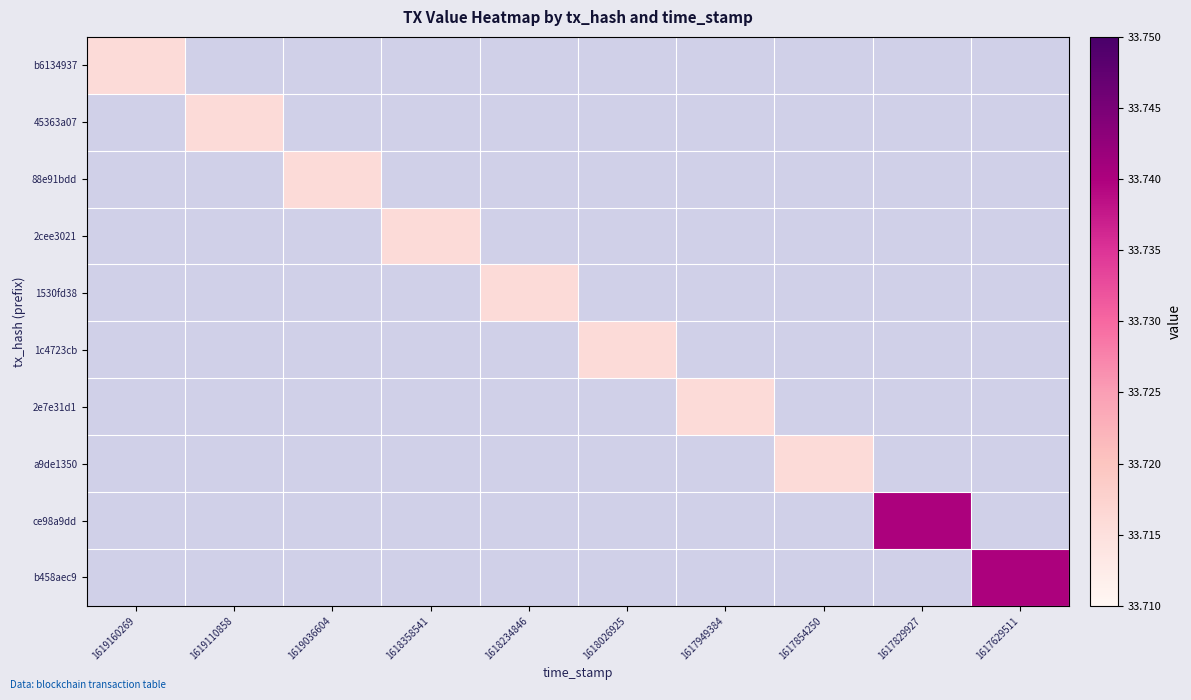

Between 1617949384 and 1617629511, which is larger?

1617629511